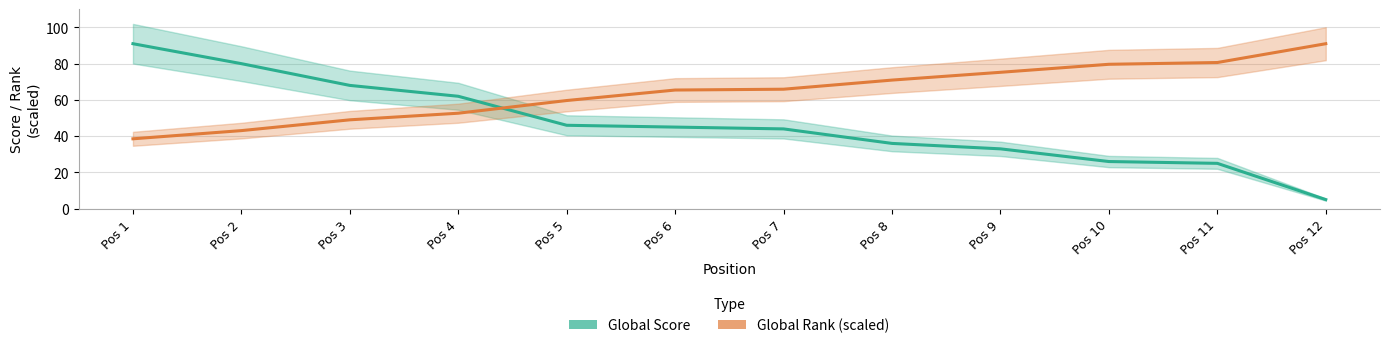

Rank the categories by Global Score value from lowest to highest.

Pos 12, Pos 11, Pos 10, Pos 9, Pos 8, Pos 7, Pos 6, Pos 5, Pos 4, Pos 3, Pos 2, Pos 1